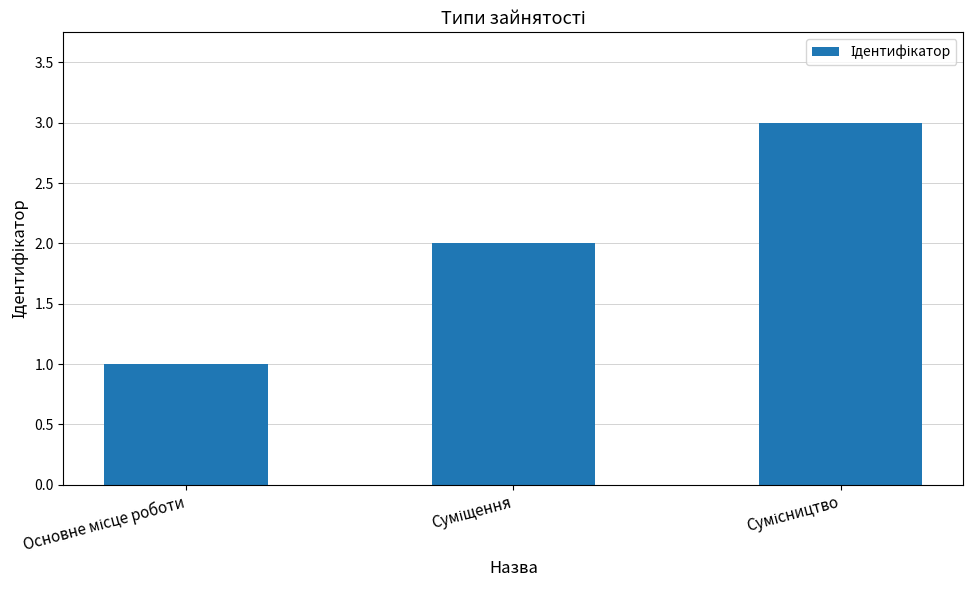

What is the sum of all values?

6